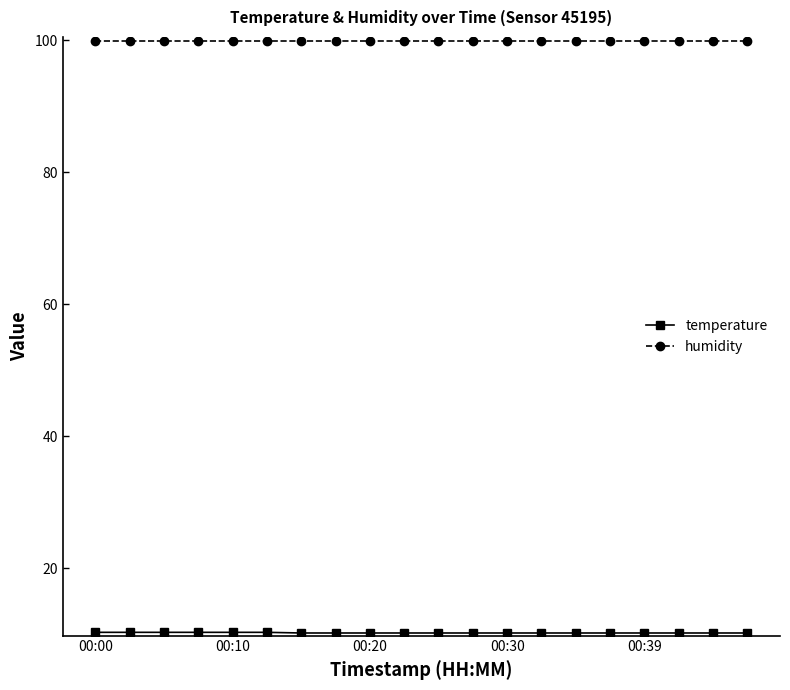

What is the average value of the humidity series?

99.9